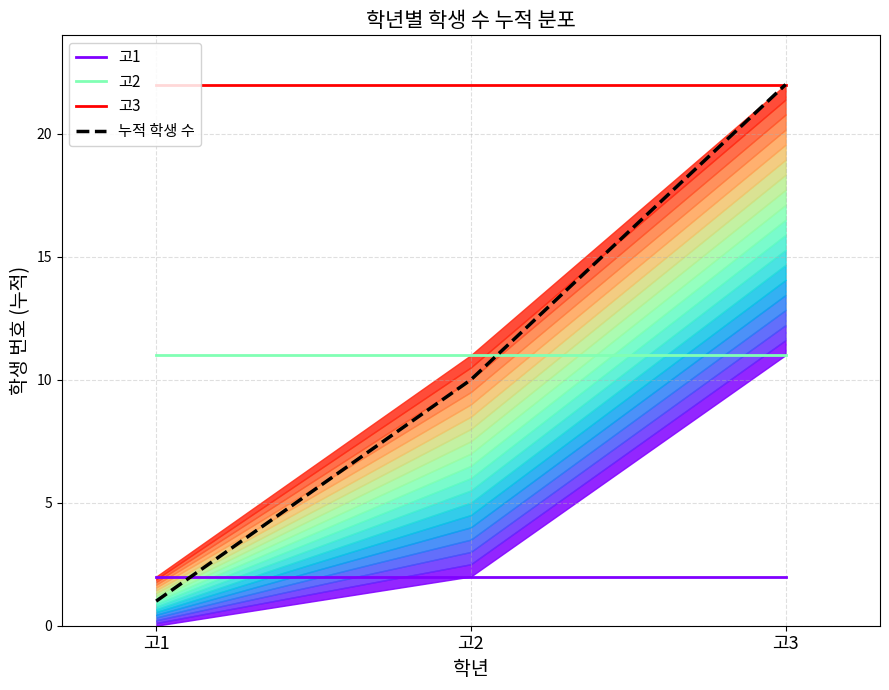

Which label corresponds to the largest value in the chart?

고1